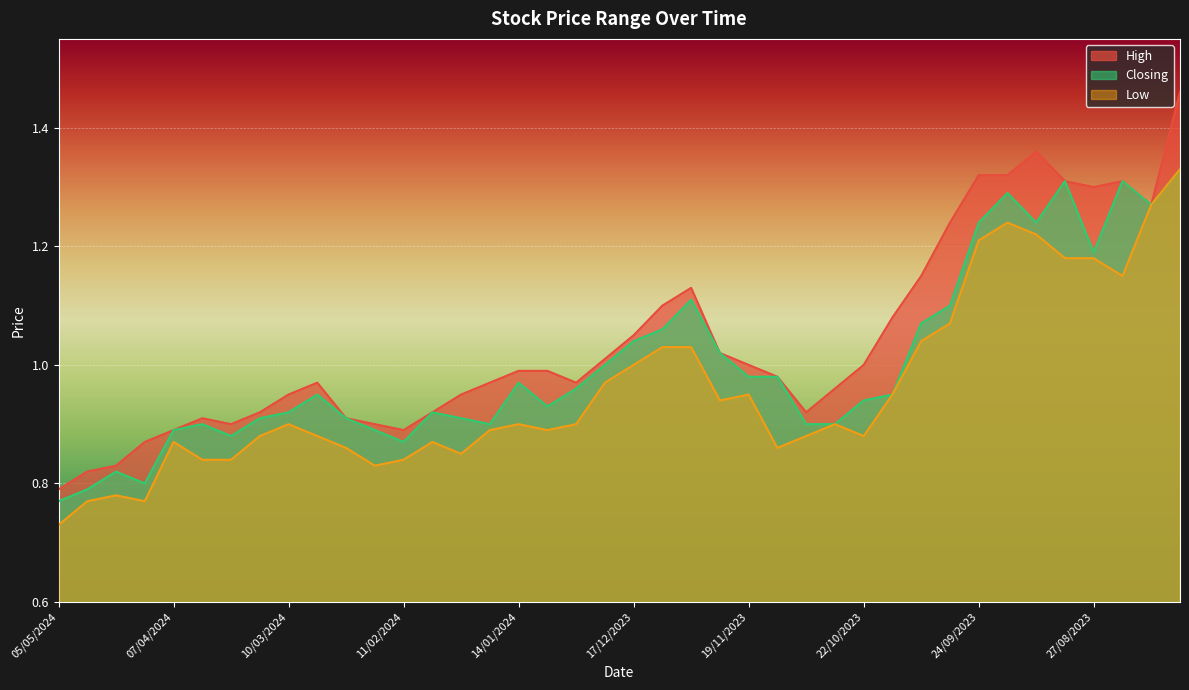

How many lines are shown in the chart?

3